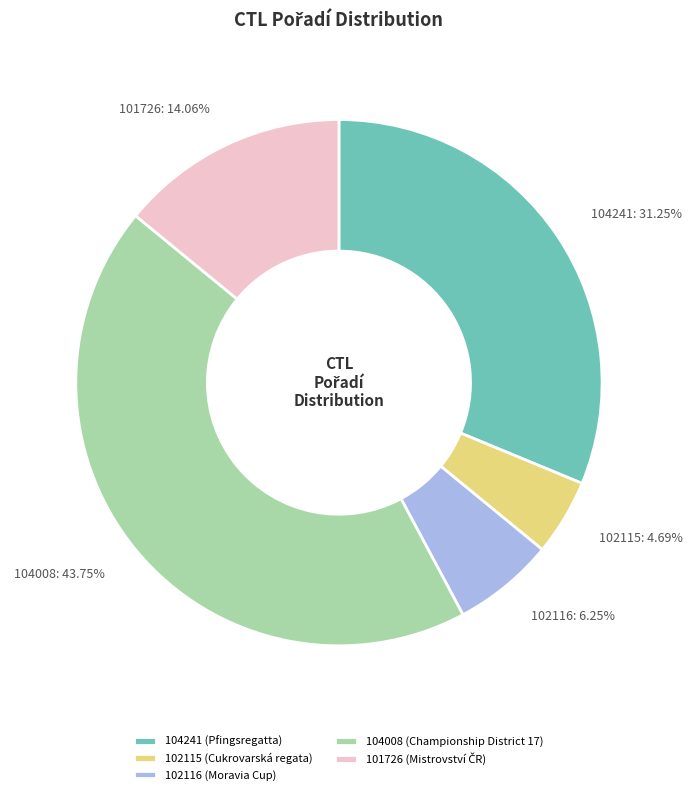

To the nearest percent, what is the average slice percentage?

20%